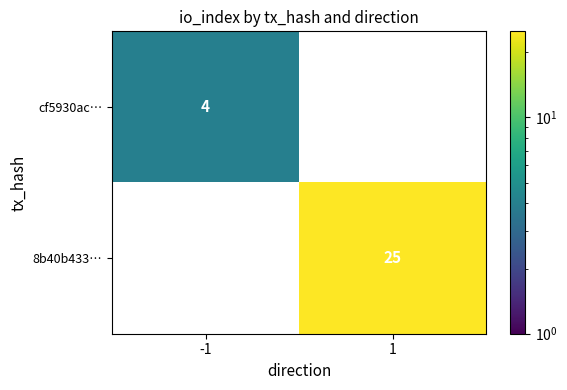

Is it true that 8b40b433… equals 25 at 1?

True